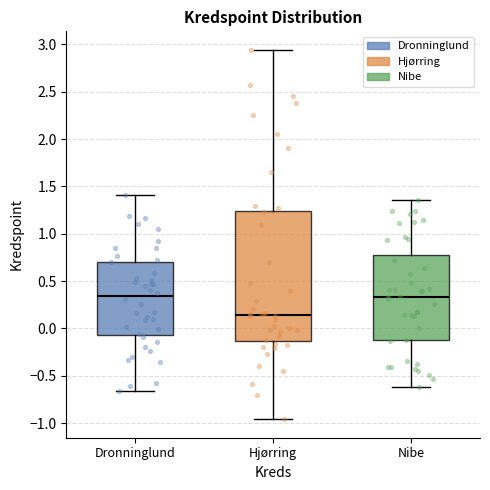

Reading left to right, read every box against the y-axis: the position of its median line, the range the box covers, and the ends of its whiskers. The values are not printed on the chart, so give them approximately, as read against the axis.

Dronninglund: median 0.35, box -0.05 to 0.70, whiskers -0.65 to 1.40
Hjørring: median 0.15, box -0.15 to 1.25, whiskers -0.95 to 2.95
Nibe: median 0.35, box -0.15 to 0.80, whiskers -0.60 to 1.35